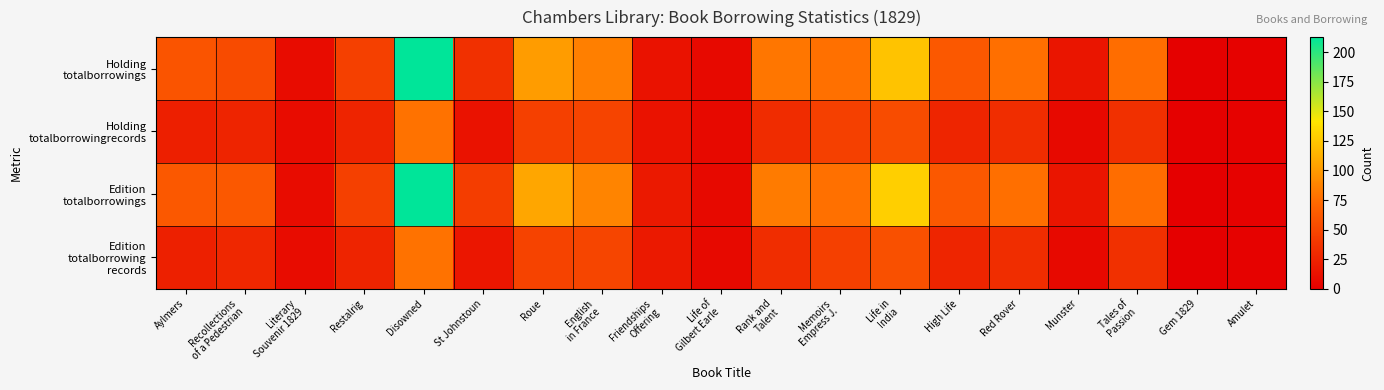

Which series changed the most between Friendships Offering and Amulet?

Edition totalborrowings